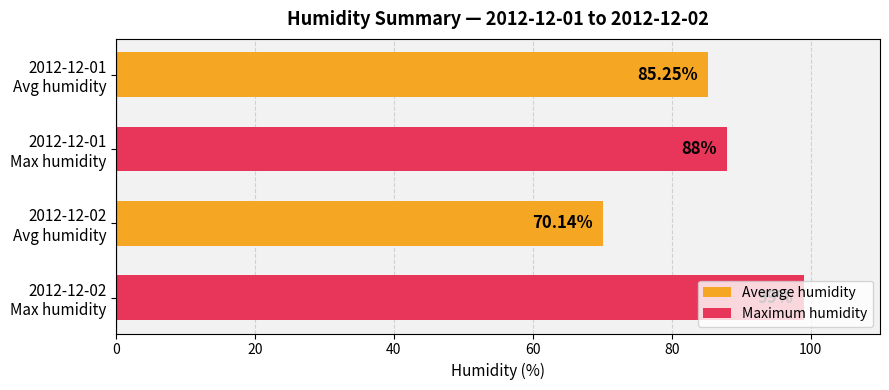

How many bars are there in total?

4